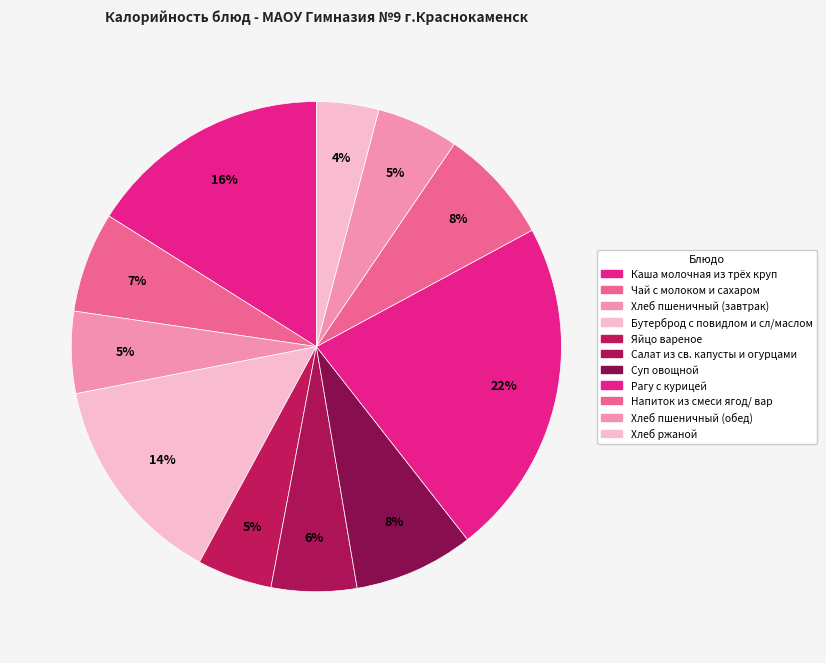

True or false: Хлеб пшеничный (обед) accounts for 5% of the total.

True